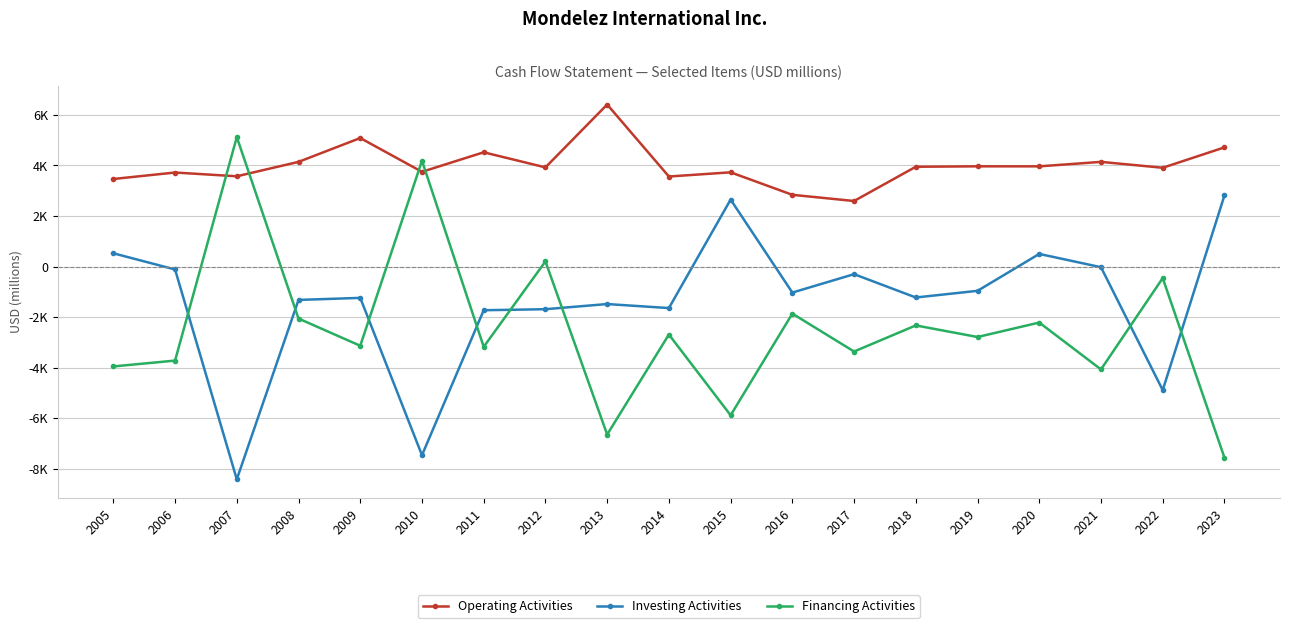

What are all the series names shown in the legend?

Operating Activities, Investing Activities, Financing Activities